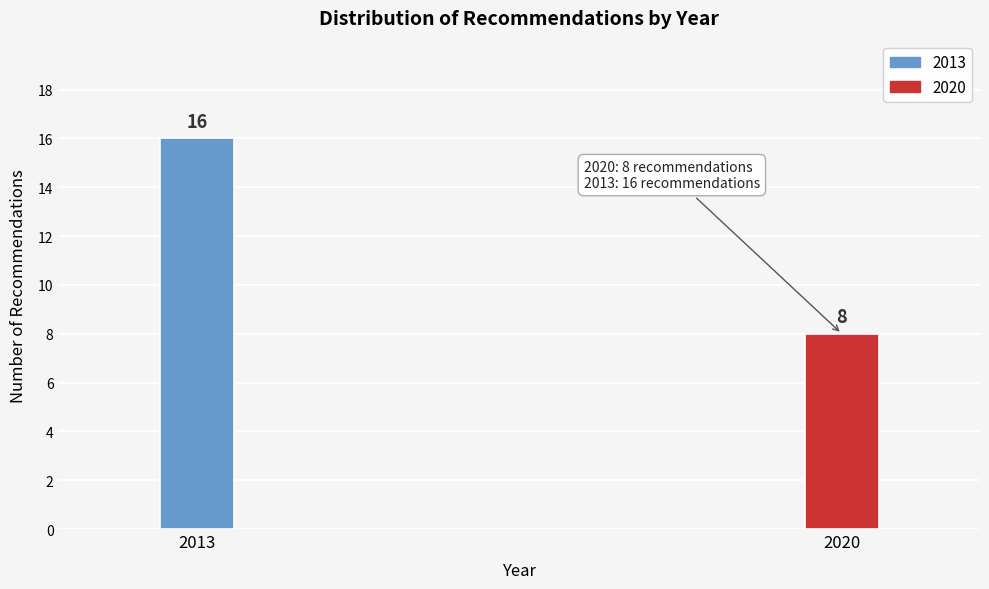

Reading left to right, extract all data points from this chart.

2013=16	2020=8